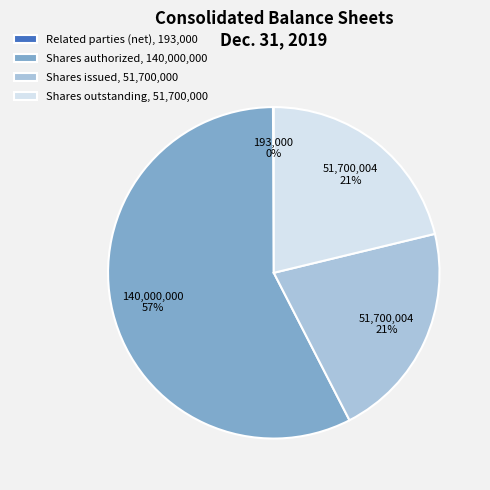

Is there a majority slice in this chart?

Yes